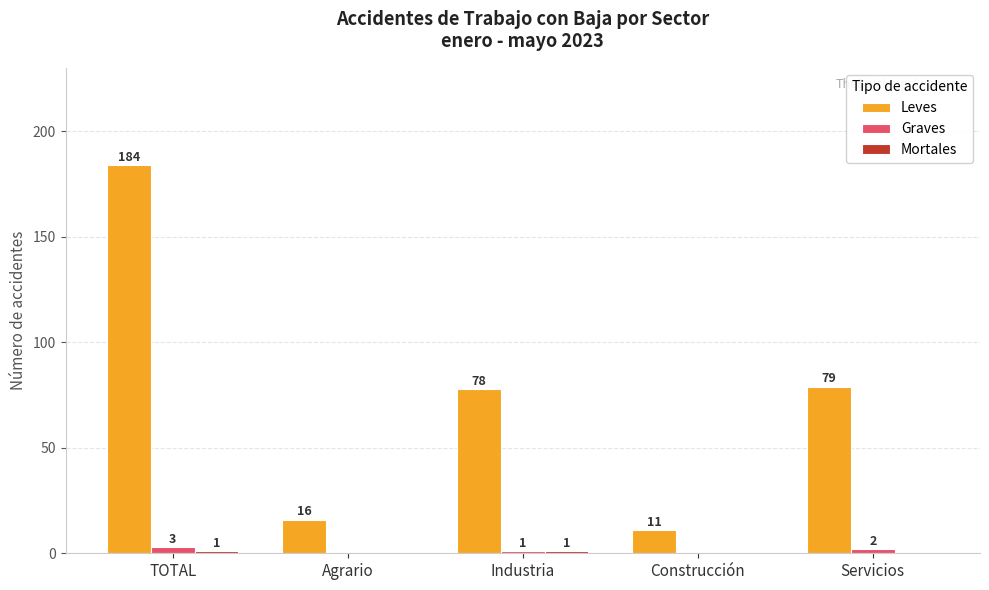

Which series has the largest range (max minus min)?

Leves